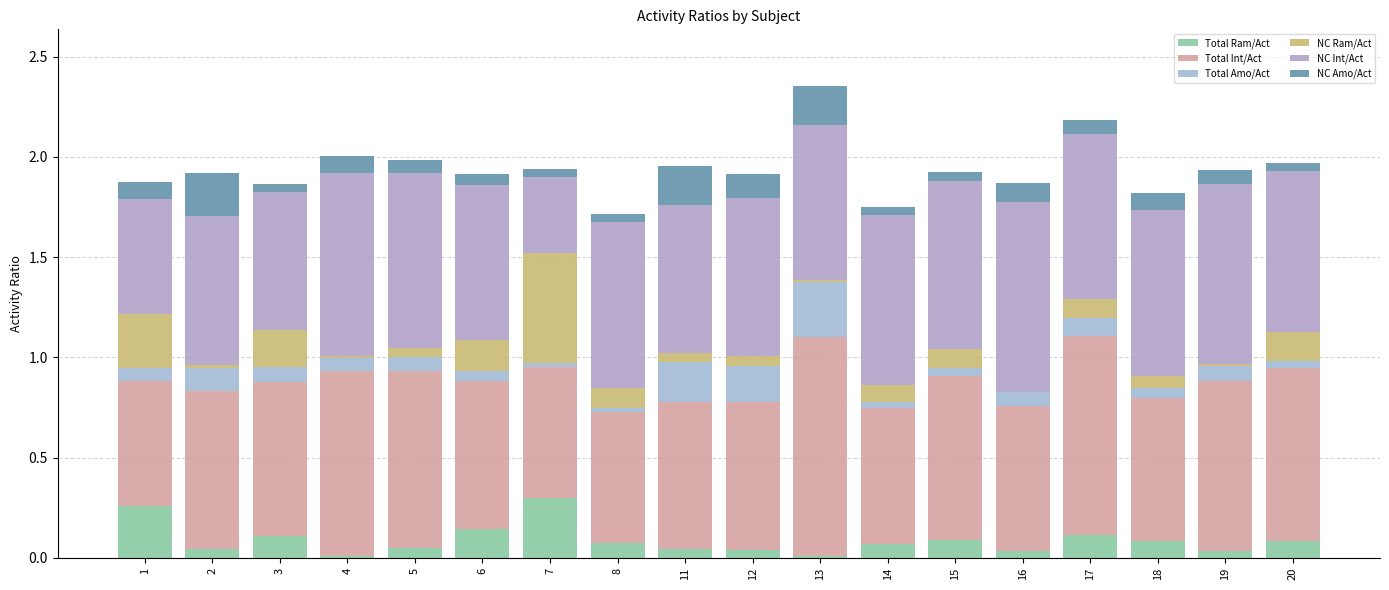

Count the number of categories in the chart.

18